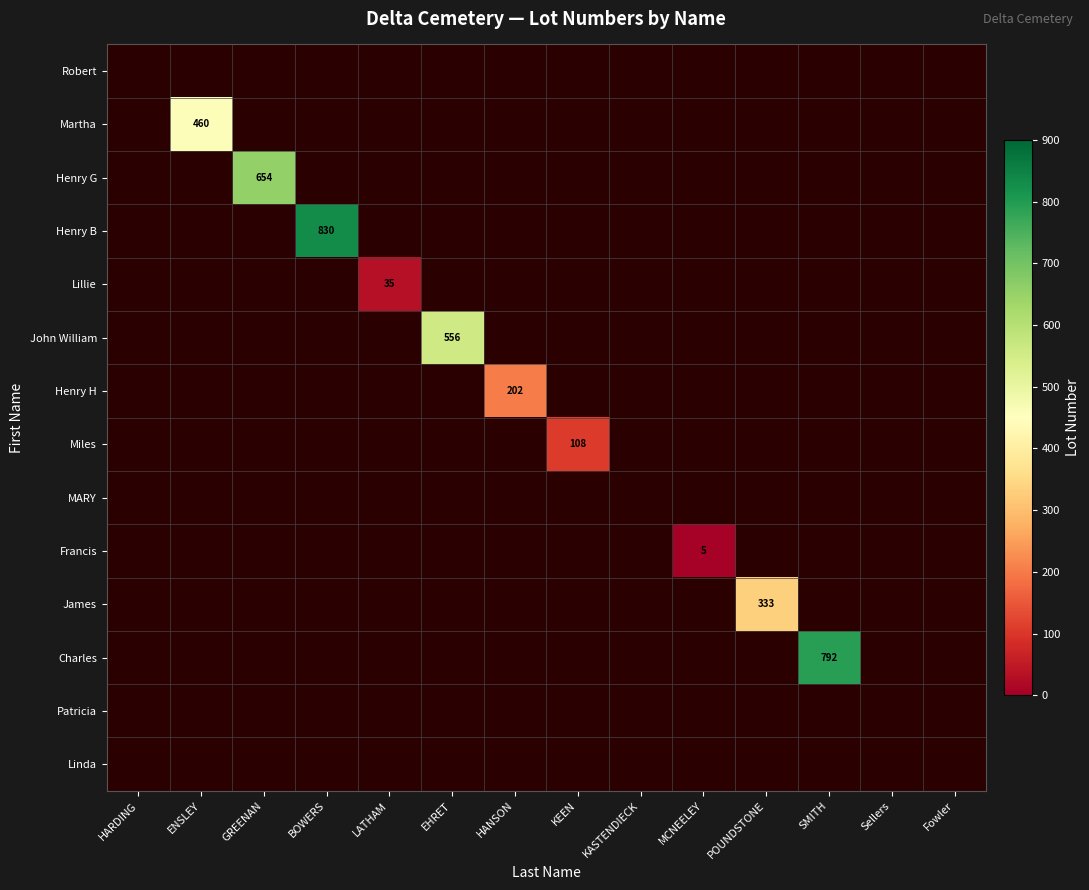

Rank the categories by Martha value from lowest to highest.

HARDING, ENSLEY, GREENAN, BOWERS, LATHAM, EHRET, HANSON, KEEN, KASTENDIECK, MCNEELEY, POUNDSTONE, SMITH, Sellers, Fowler